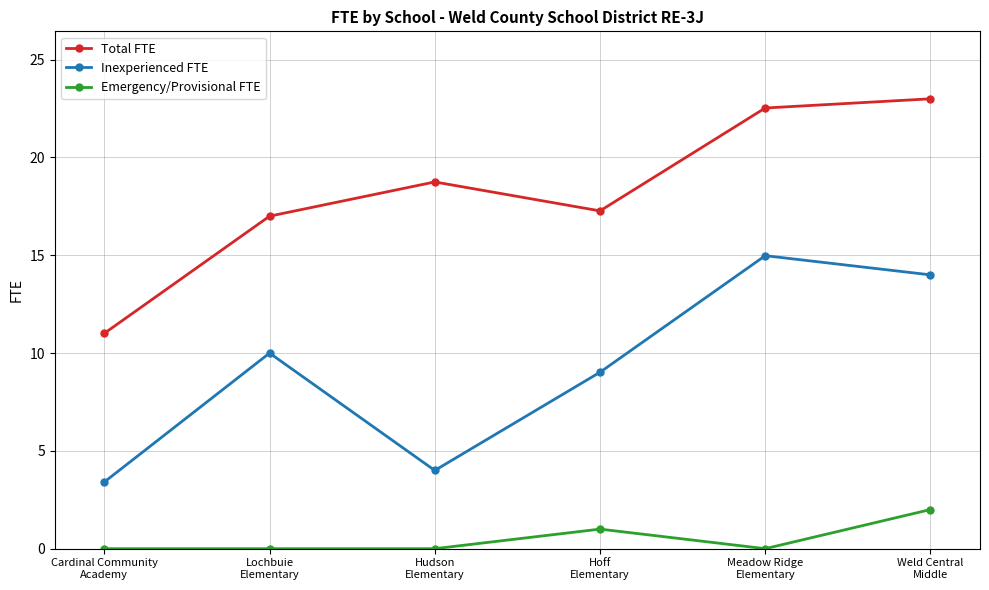

What is the total value across all series at Meadow Ridge
Elementary?

37.5